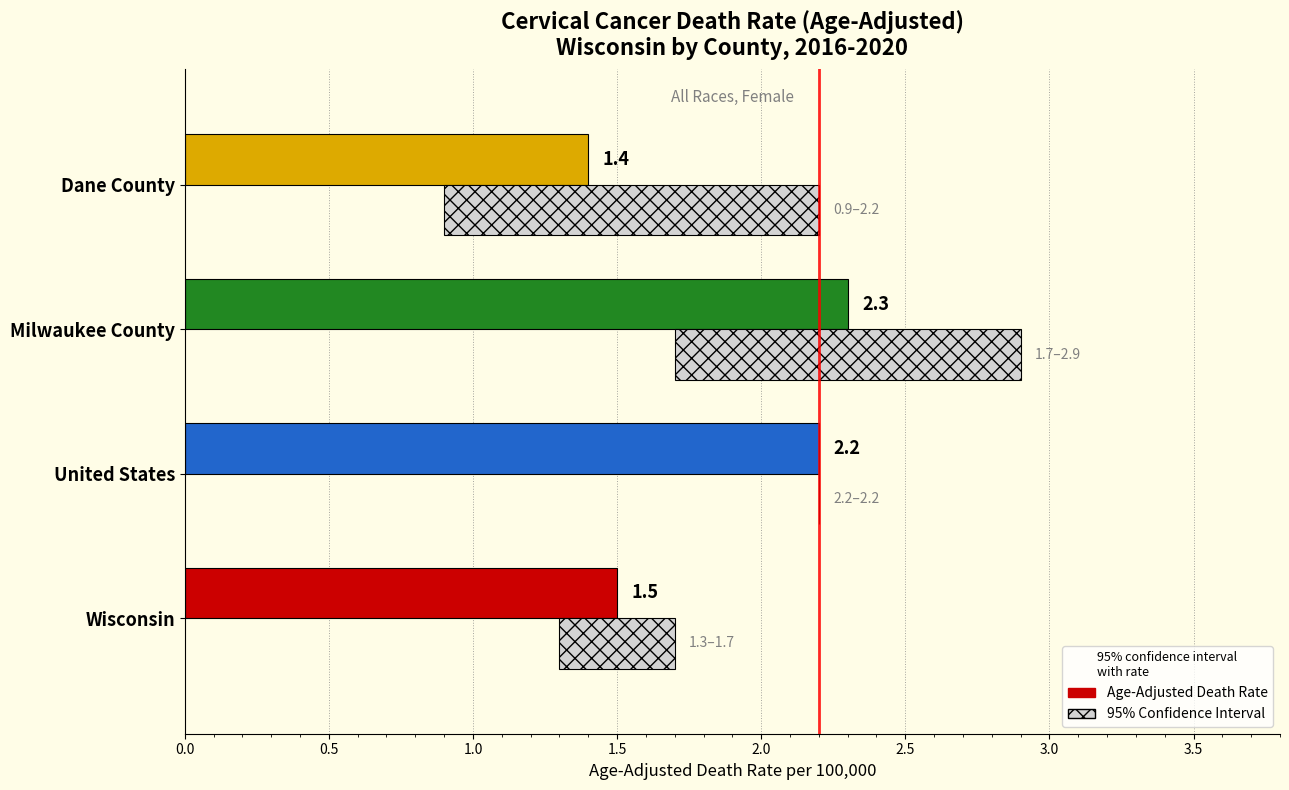

Between United States and Wisconsin, which is larger?

United States